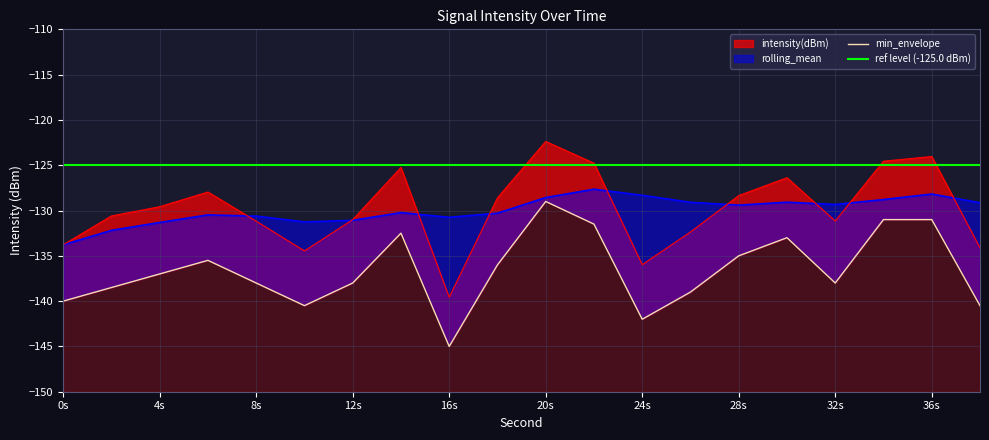

Which category has the highest value across all series?

20s